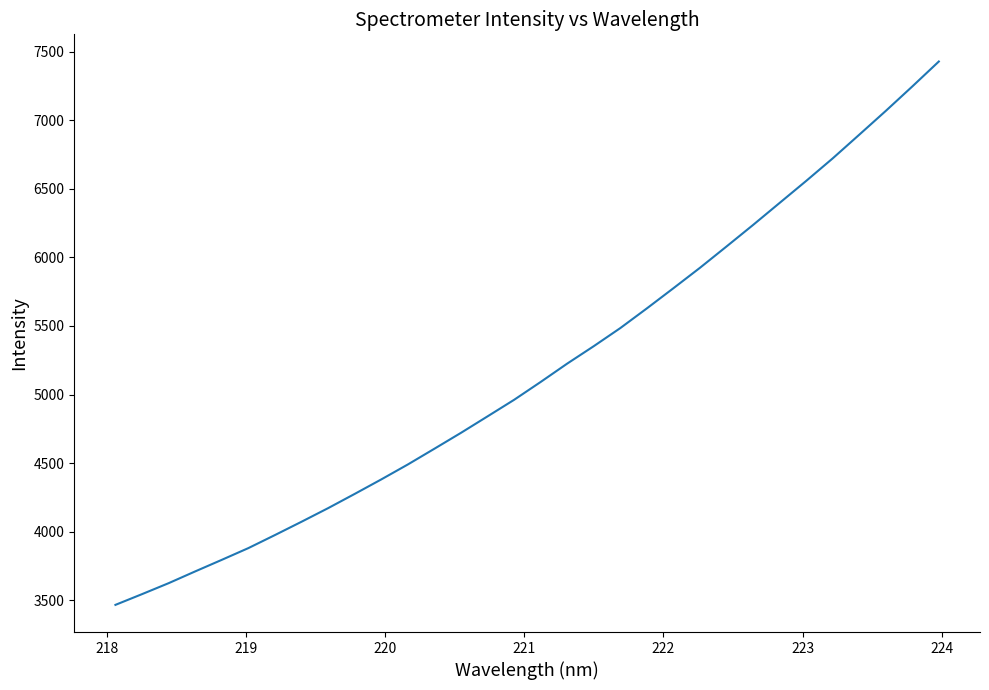

What is the sum of all values?

165630.4